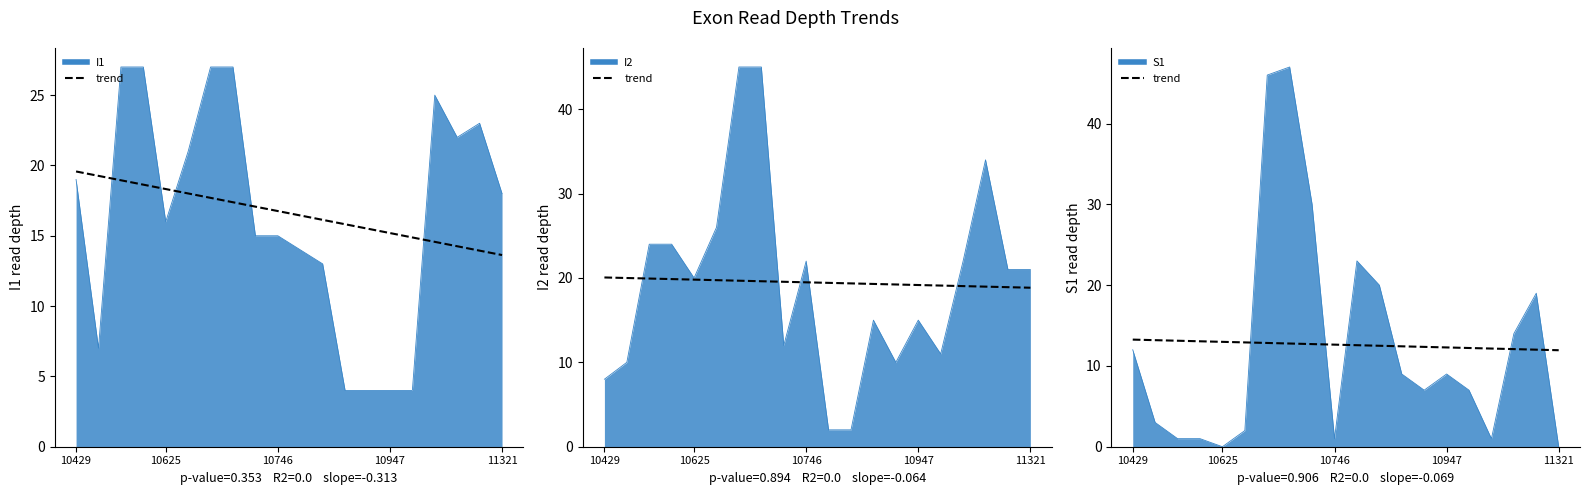

True or false: trend_I2 has a value of 34.6 at 10625.

False